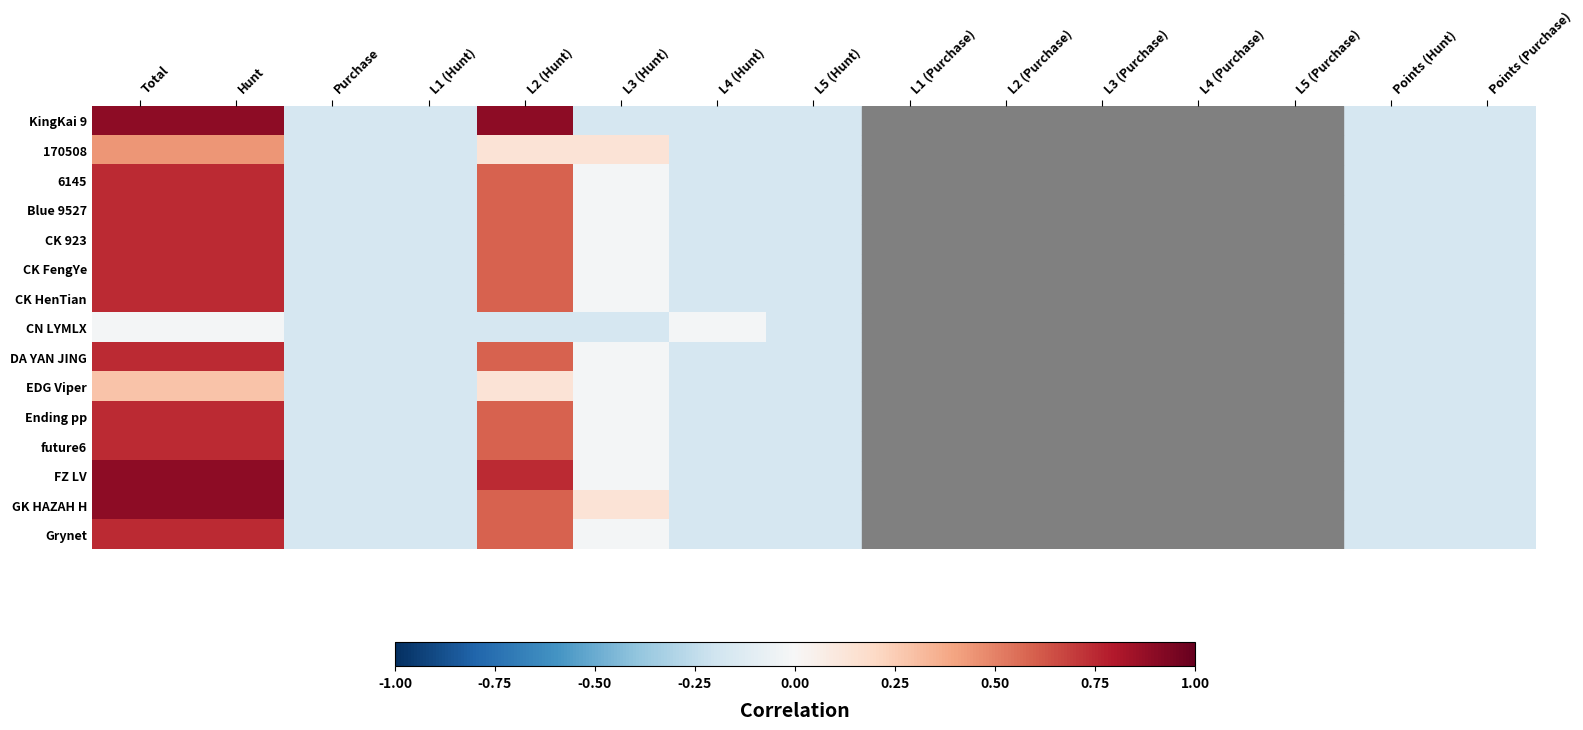

How many distinct data groups are displayed?

15